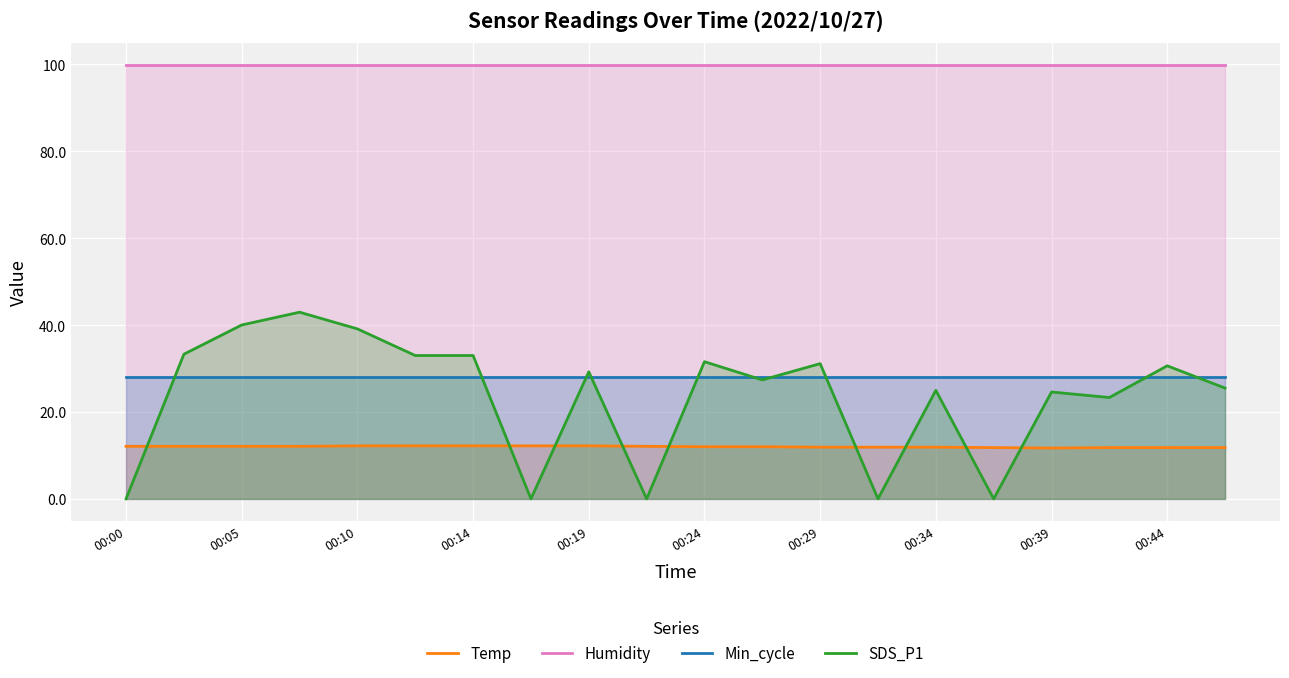

Is it true that SDS_P1 equals 24.9 at 00:00?

False